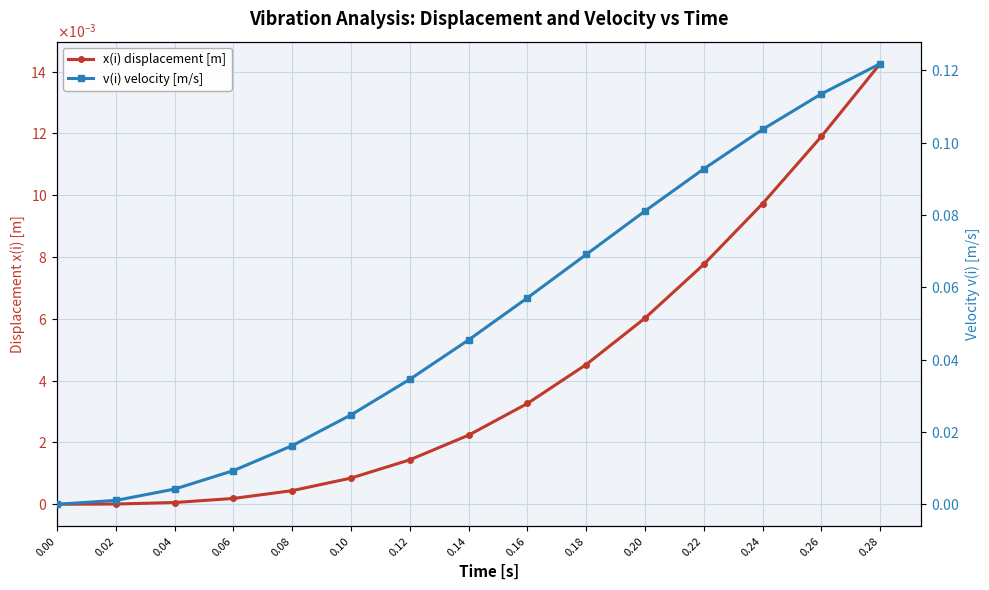

List the labels in order of v(i) velocity [m/s] value, largest first.

0.28, 0.26, 0.24, 0.22, 0.20, 0.18, 0.16, 0.14, 0.12, 0.10, 0.08, 0.06, 0.04, 0.02, 0.00